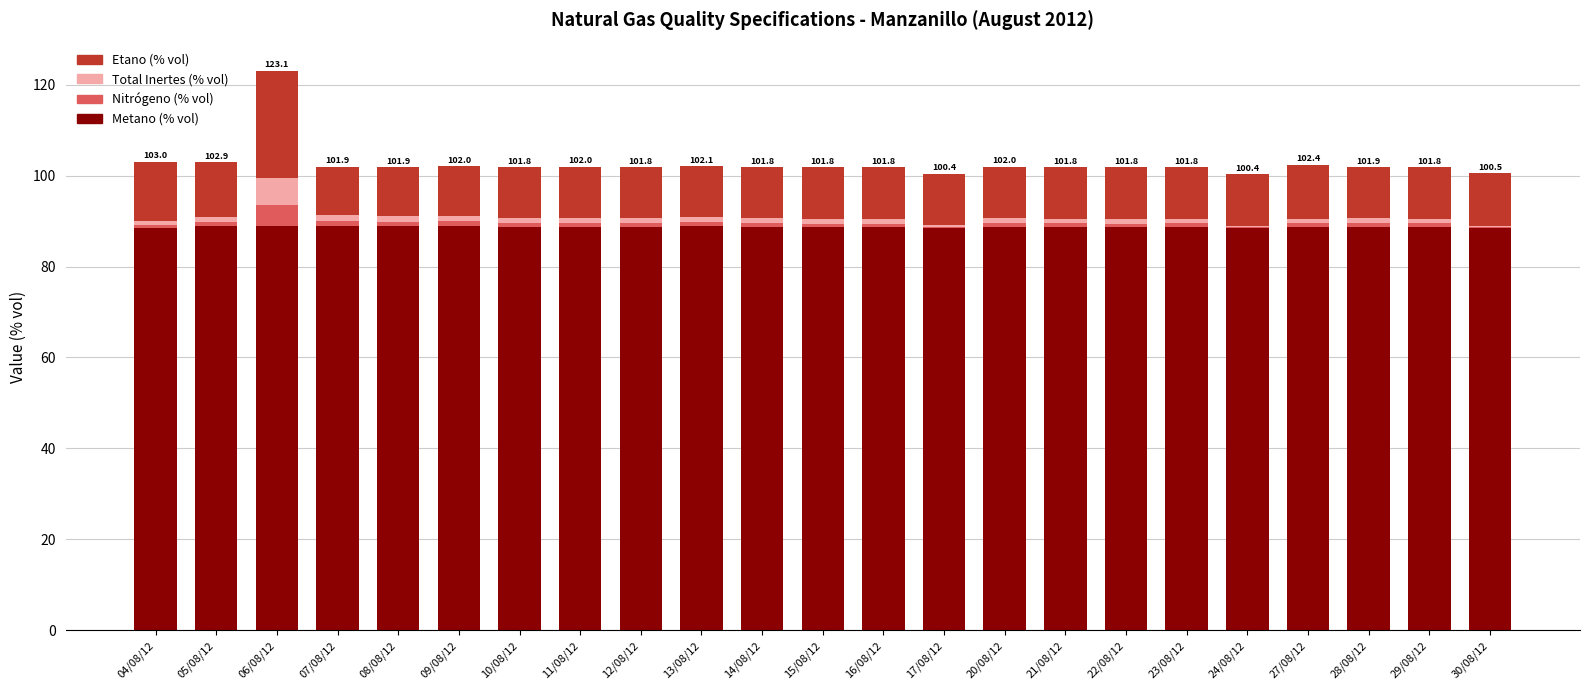

At which category is the sum across all series the highest?

06/08/12